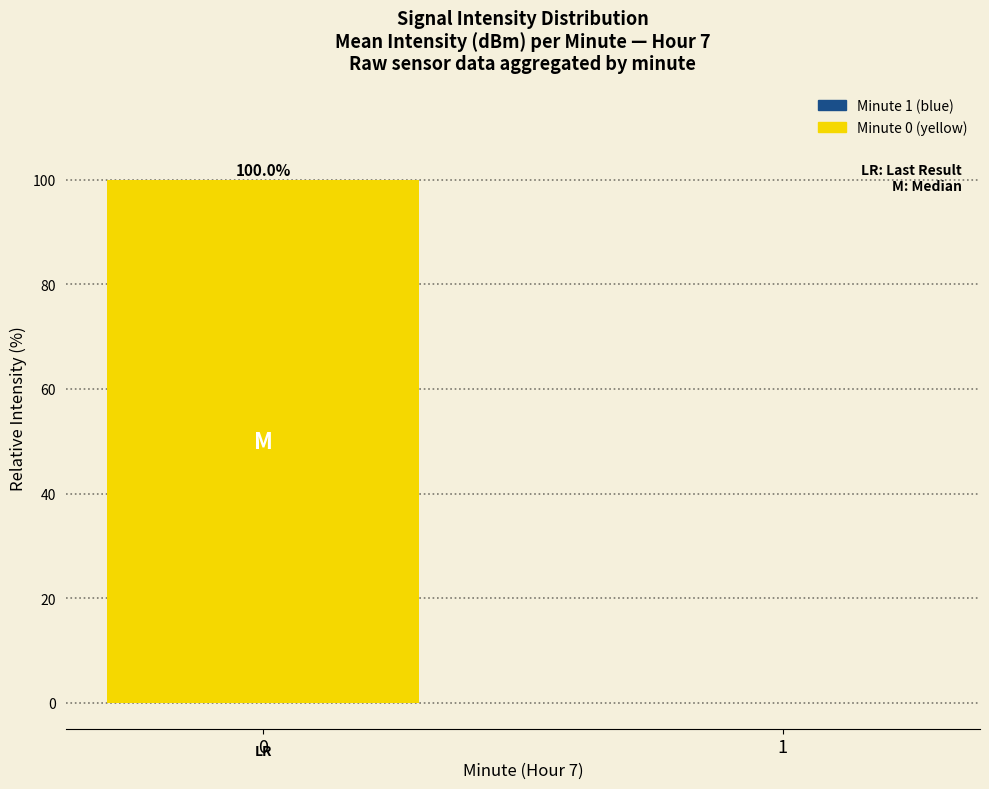

What is the approximate value at 0, to the nearest 5?

100